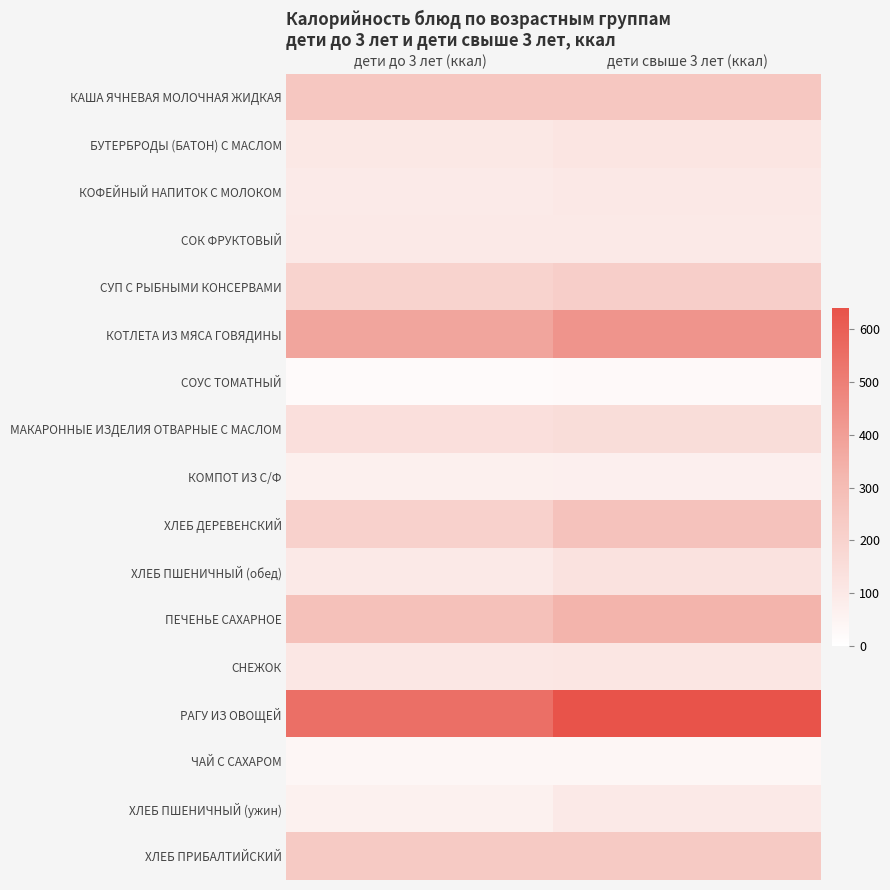

Reading left to right, extract all data points from this chart.

КАША ЯЧНЕВАЯ МОЛОЧНАЯ ЖИДКАЯ: дети до 3 лет (ккал)=252.0	дети свыше 3 лет (ккал)=252.0
БУТЕРБРОДЫ (БАТОН) С МАСЛОМ: дети до 3 лет (ккал)=104.4	дети свыше 3 лет (ккал)=117.5
КОФЕЙНЫЙ НАПИТОК С МОЛОКОМ: дети до 3 лет (ккал)=91.0	дети свыше 3 лет (ккал)=101.1
СОК ФРУКТОВЫЙ: дети до 3 лет (ккал)=96.0	дети свыше 3 лет (ккал)=96.0
СУП С РЫБНЫМИ КОНСЕРВАМИ: дети до 3 лет (ккал)=198.6	дети свыше 3 лет (ккал)=219.5
КОТЛЕТА ИЗ МЯСА ГОВЯДИНЫ: дети до 3 лет (ккал)=378.3	дети свыше 3 лет (ккал)=432.3
СОУС ТОМАТНЫЙ: дети до 3 лет (ккал)=20.9	дети свыше 3 лет (ккал)=24.4
МАКАРОННЫЕ ИЗДЕЛИЯ ОТВАРНЫЕ С МАСЛОМ: дети до 3 лет (ккал)=141.1	дети свыше 3 лет (ккал)=152.0
КОМПОТ ИЗ С/Ф: дети до 3 лет (ккал)=66.1	дети свыше 3 лет (ккал)=69.6
ХЛЕБ ДЕРЕВЕНСКИЙ: дети до 3 лет (ккал)=203.0	дети свыше 3 лет (ккал)=270.7
ХЛЕБ ПШЕНИЧНЫЙ (обед): дети до 3 лет (ккал)=96.8	дети свыше 3 лет (ккал)=129.1
ПЕЧЕНЬЕ САХАРНОЕ: дети до 3 лет (ккал)=275.7	дети свыше 3 лет (ккал)=330.9
СНЕЖОК: дети до 3 лет (ккал)=105.9	дети свыше 3 лет (ккал)=111.4
РАГУ ИЗ ОВОЩЕЙ: дети до 3 лет (ккал)=549.0	дети свыше 3 лет (ккал)=640.5
ЧАЙ С САХАРОМ: дети до 3 лет (ккал)=40.0	дети свыше 3 лет (ккал)=40.0
ХЛЕБ ПШЕНИЧНЫЙ (ужин): дети до 3 лет (ккал)=64.5	дети свыше 3 лет (ккал)=96.8
ХЛЕБ ПРИБАЛТИЙСКИЙ: дети до 3 лет (ккал)=236.0	дети свыше 3 лет (ккал)=236.0